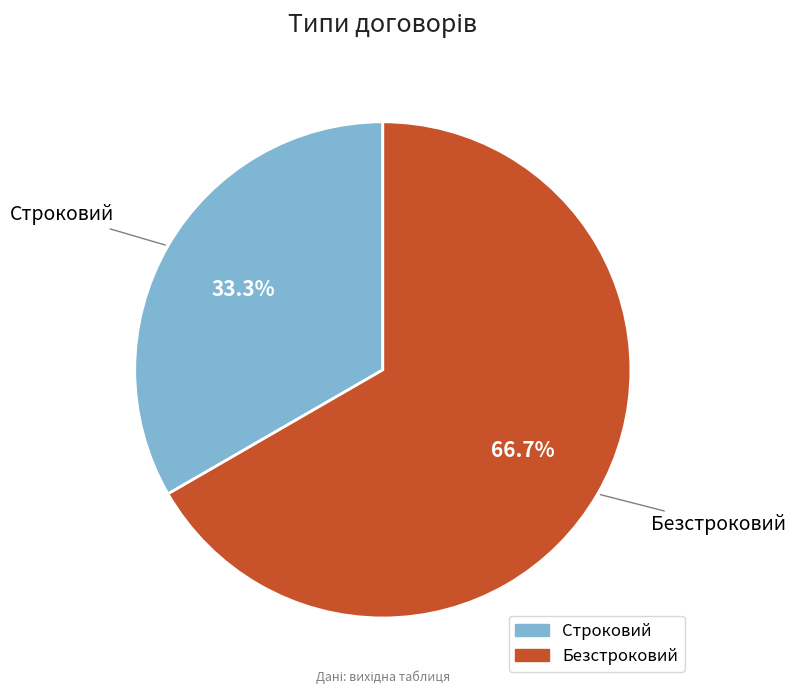

To the nearest percent, what is the difference between the Безстроковий and Строковий slice percentages?

33%